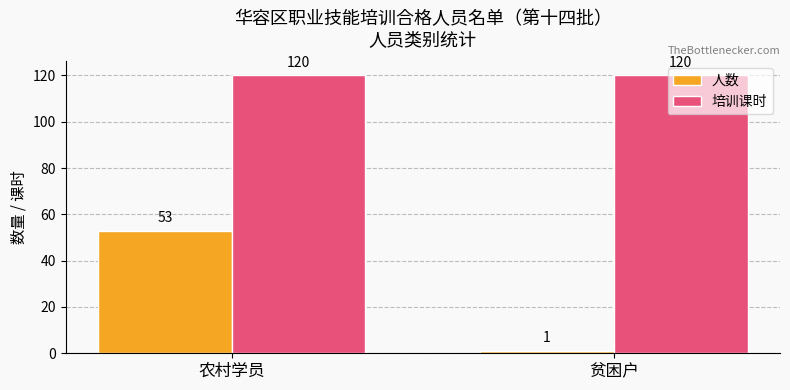

What are all the series names shown in the legend?

人数, 培训课时